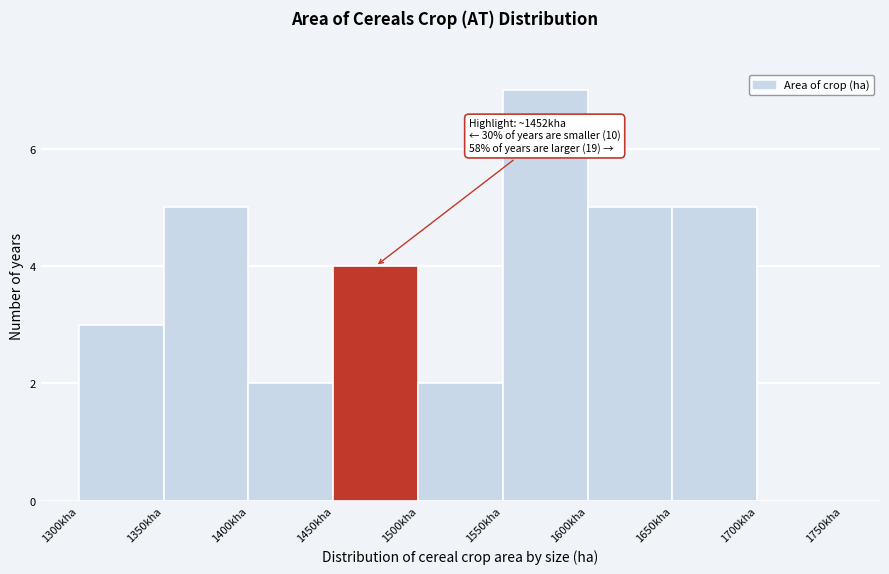

Reading left to right, what are all the values shown in this chart?

1300kha=3	1350kha=5	1400kha=2	1450kha=4	1500kha=2	1550kha=7	1600kha=5	1650kha=5	1700kha=0